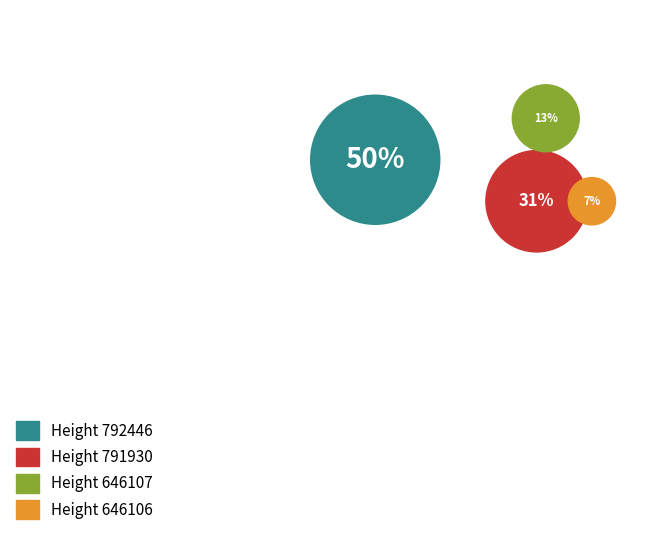

How many segments does this pie chart have?

4